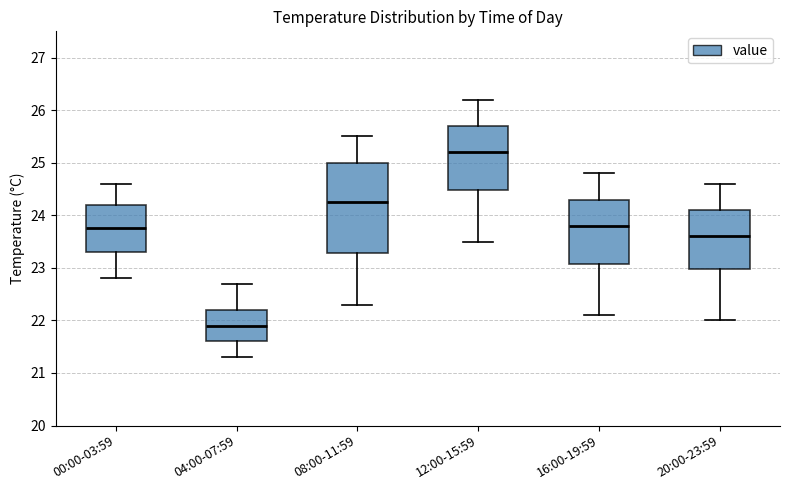

Where is the upper edge of the box for 00:00-03:59 on the y-axis? The values are not printed on the chart, so give them approximately, as read against the axis.

24.2